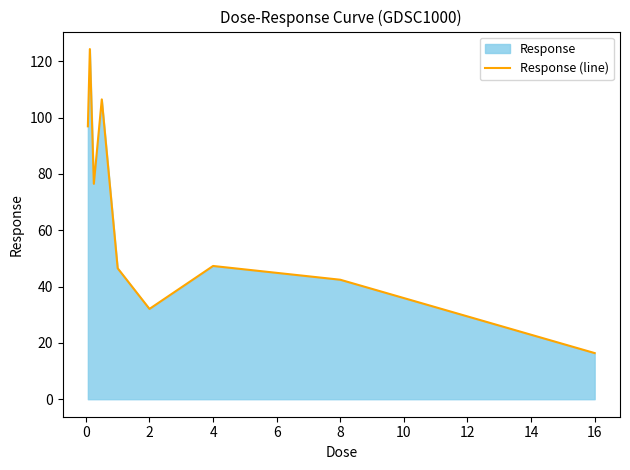

What is the change in value from 2 to 8?

+10.4